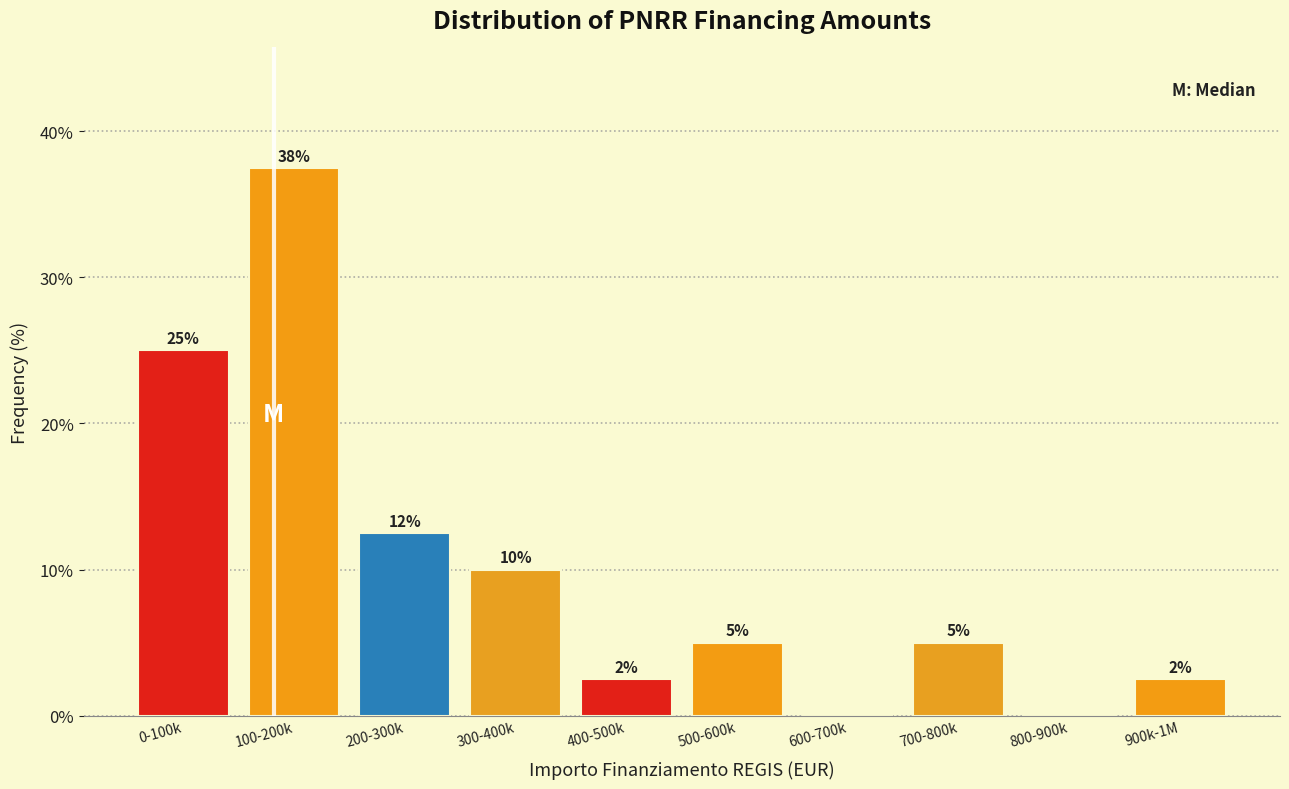

Which category has the highest value across all series?

100-200k